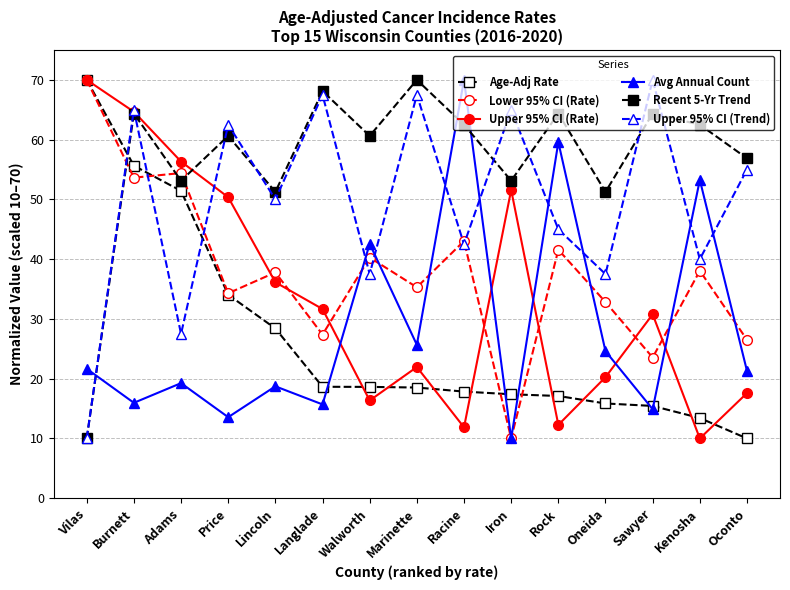

Count the number of data series in this chart.

6